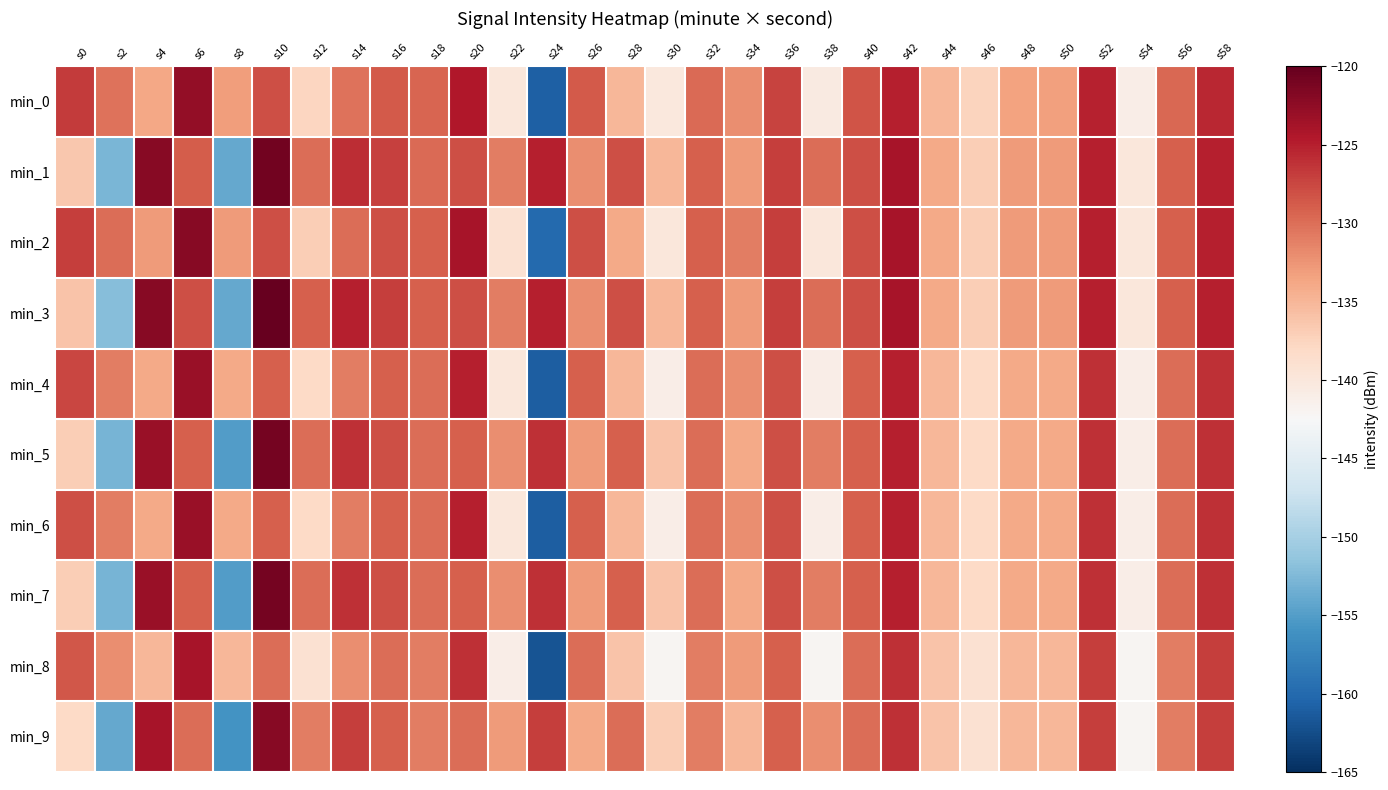

What is the spread (max minus min) of values at s48?

2.0